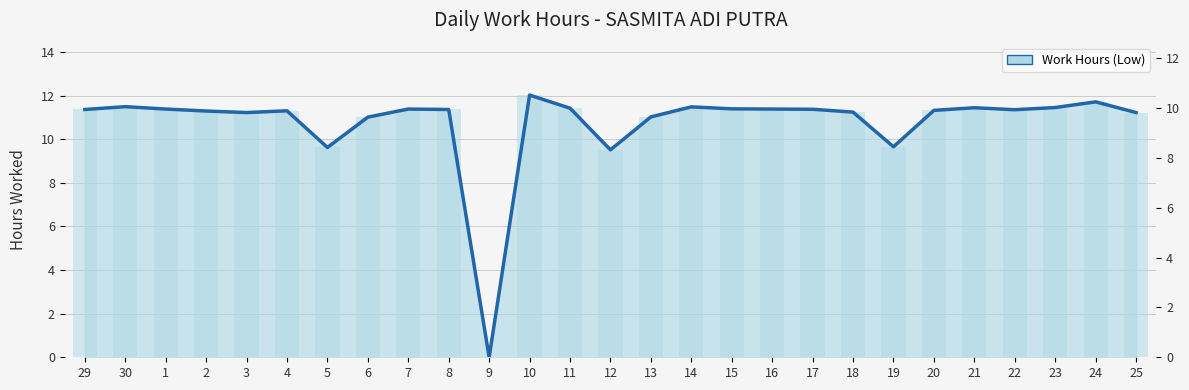

The chart shows a value of 11.0 at 13. True or false?

True